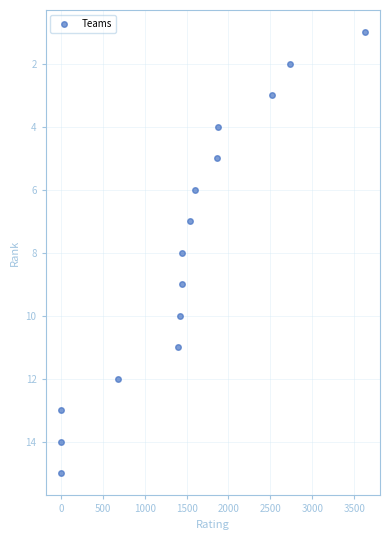

What is the range of X values (max minus min)?

3626